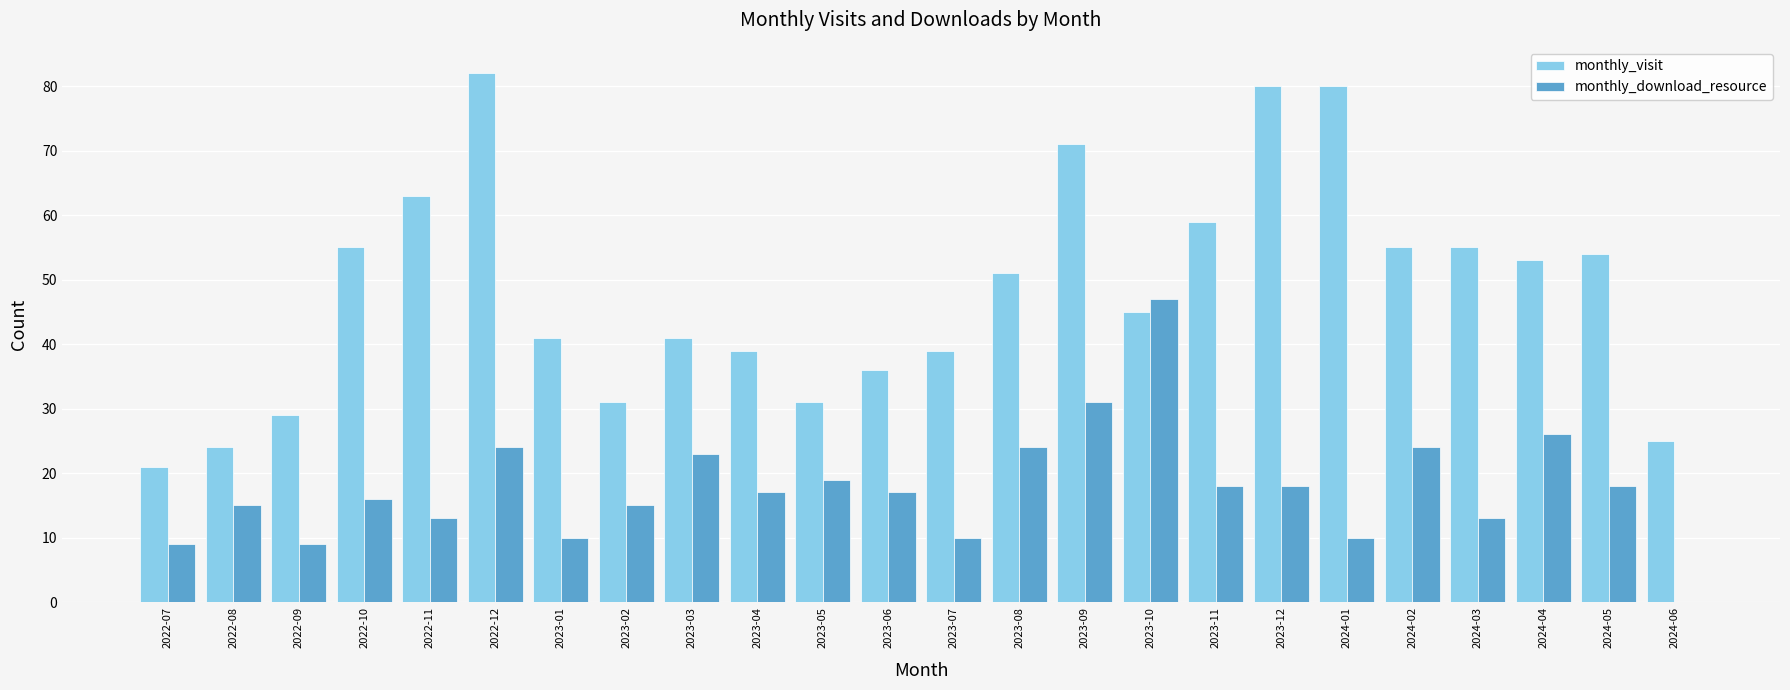

What is the sum of all monthly_visit values?

1160